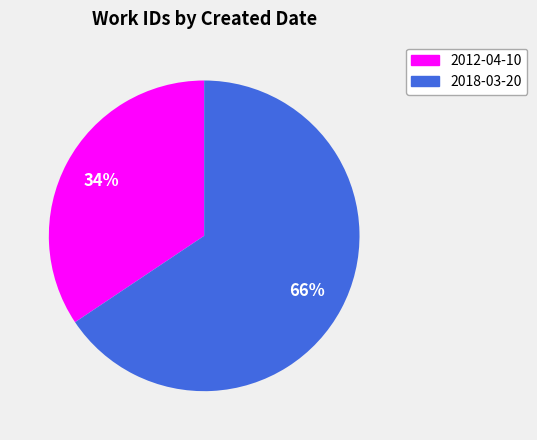

Which has a higher value, 2012-04-10 or 2018-03-20?

2018-03-20